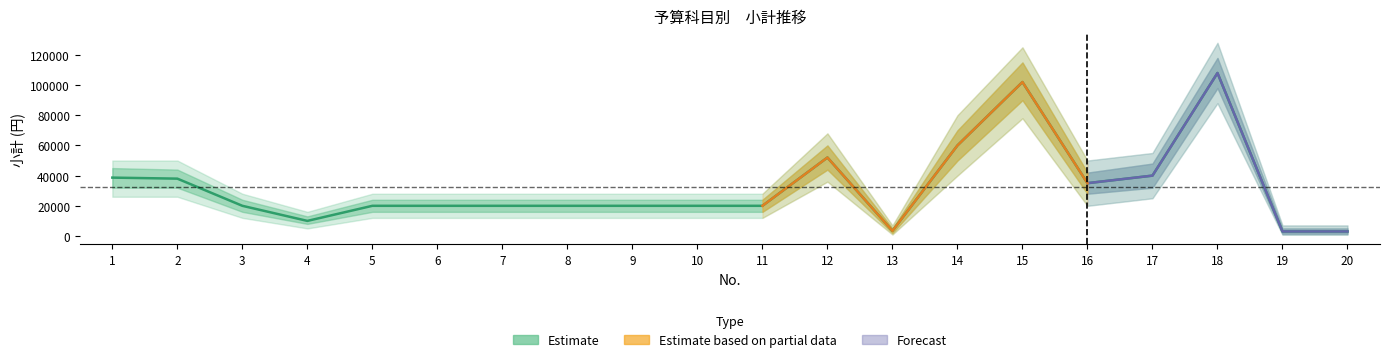

What is the minimum value shown in the chart?

3000